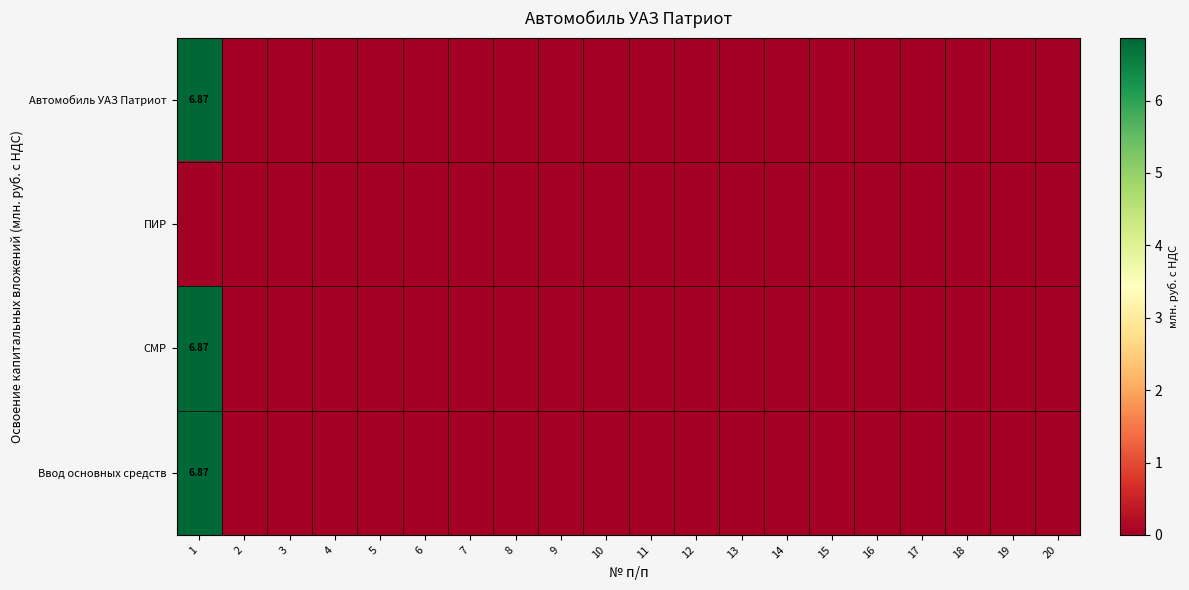

Rank the series at 13 from highest to lowest value.

Автомобиль УАЗ Патриот, ПИР, СМР, Ввод основных средств